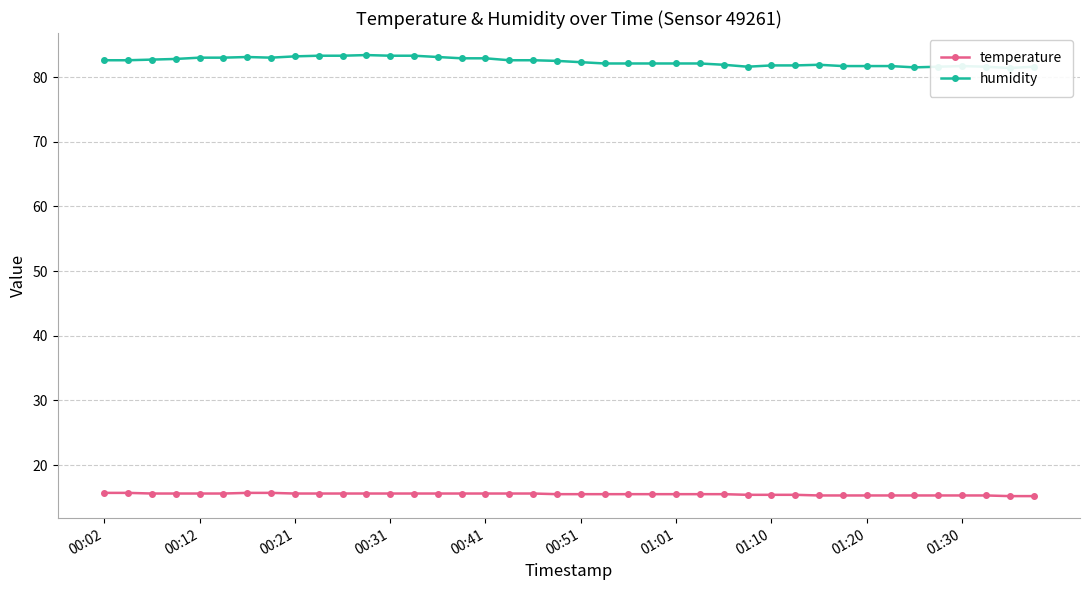

Where does the humidity series first go above 82?

00:02